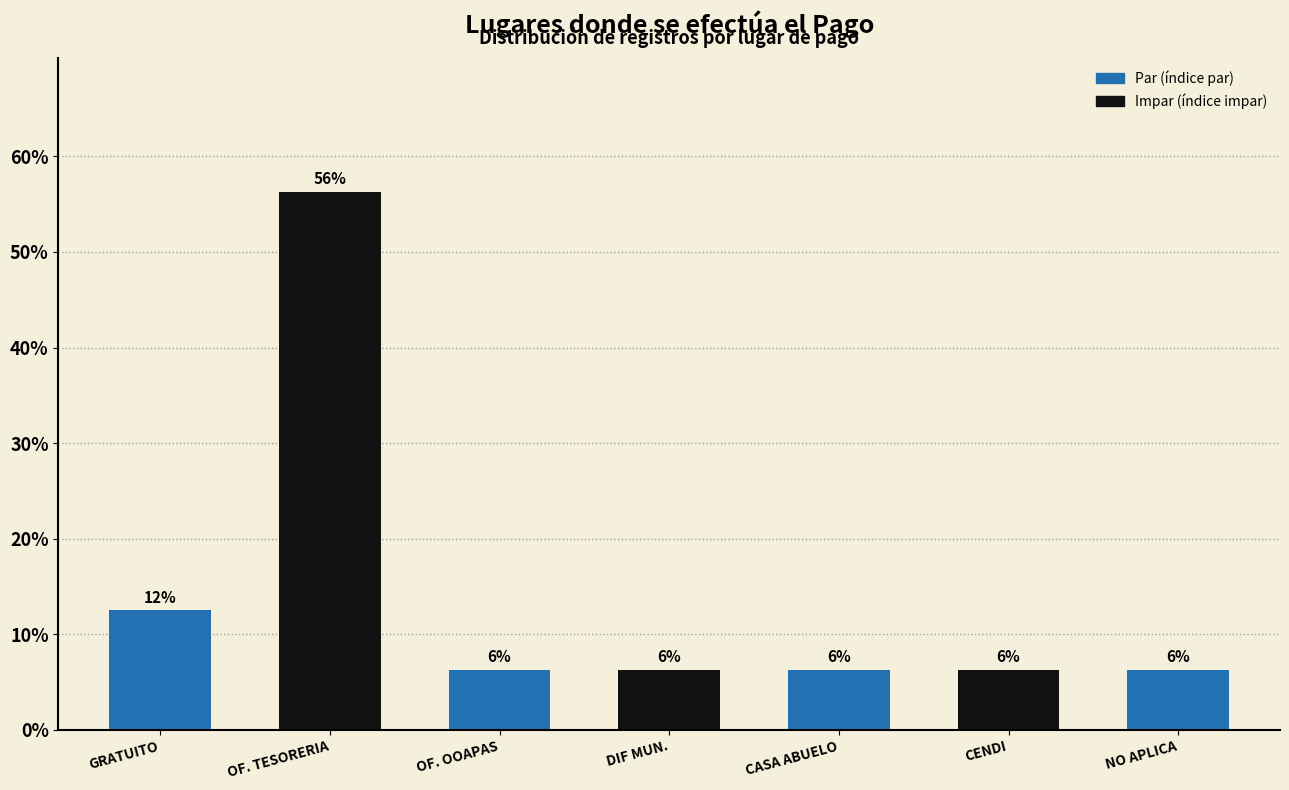

Read the value at DIF MUN..

6.2